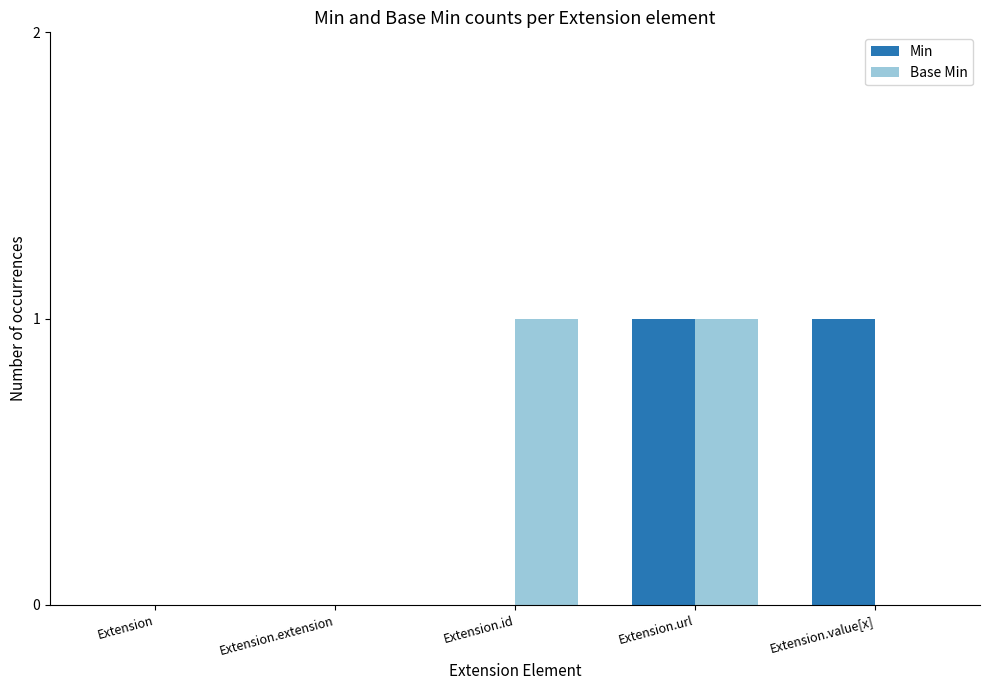

The value of Min at Extension.value[x] is 1. True or false?

True